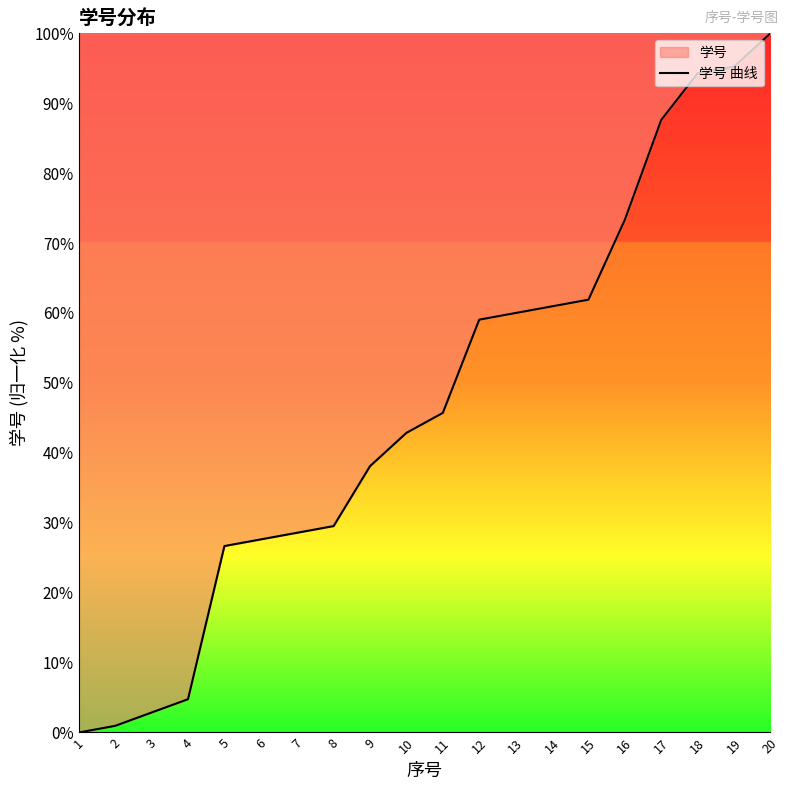

Rank the categories by value from lowest to highest.

1, 2, 3, 4, 5, 6, 7, 8, 9, 10, 11, 12, 13, 14, 15, 16, 17, 18, 19, 20